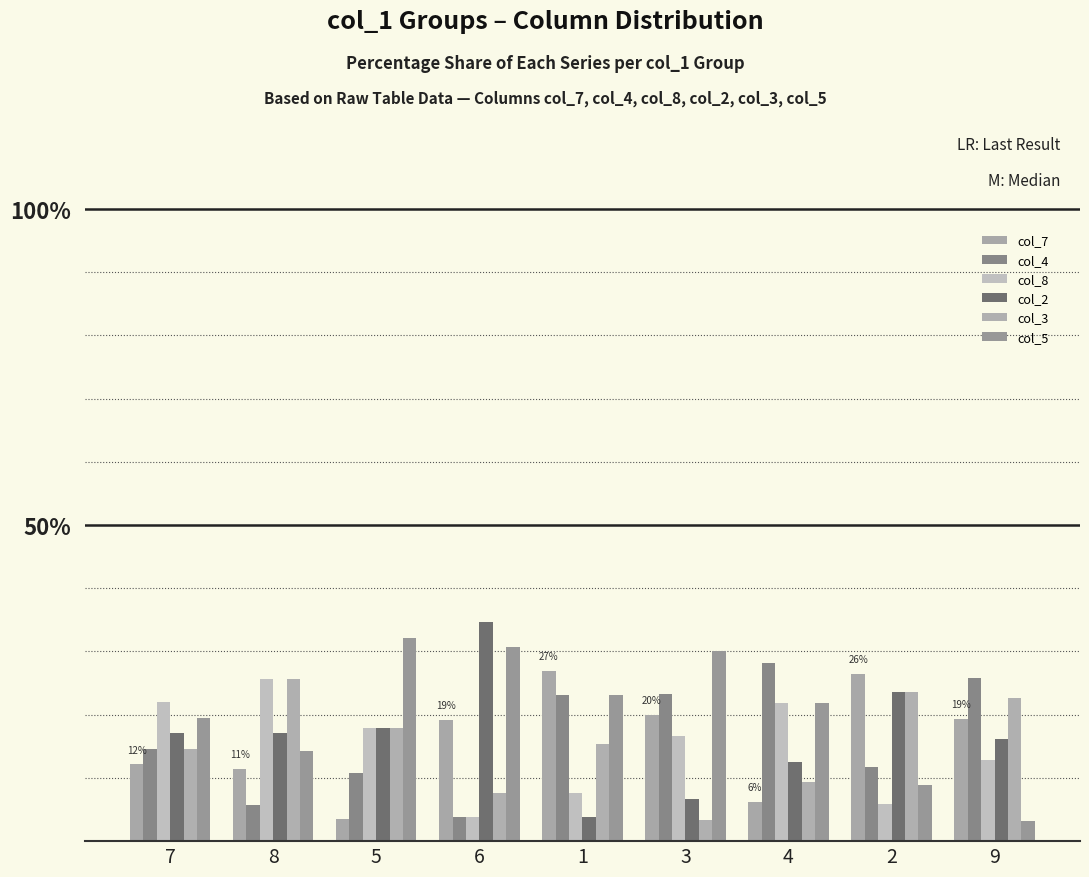

Which series changed the most between 7 and 4?

col_4